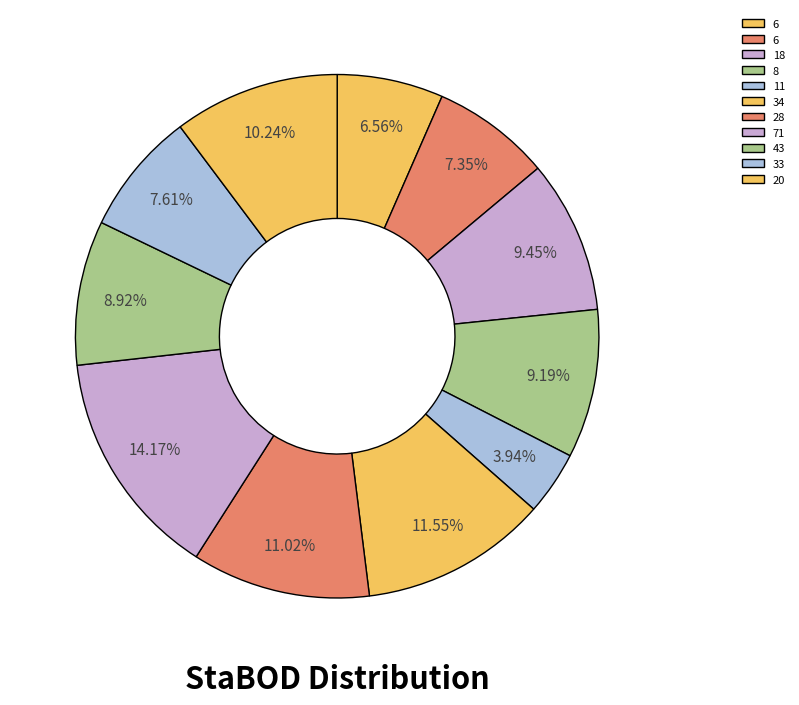

How many slices are in this pie chart?

11